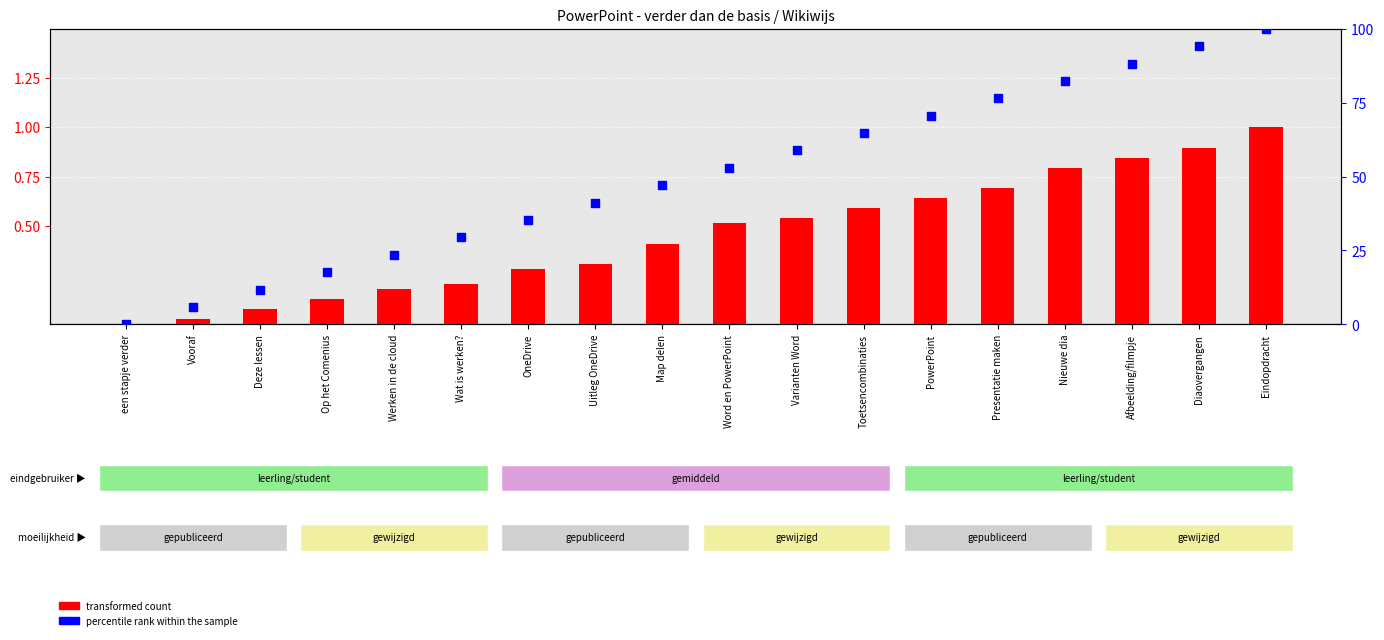

Is the value of percentile rank within the sample at Afbeelding/filmpje greater than the value of transformed count at Map delen?

Yes